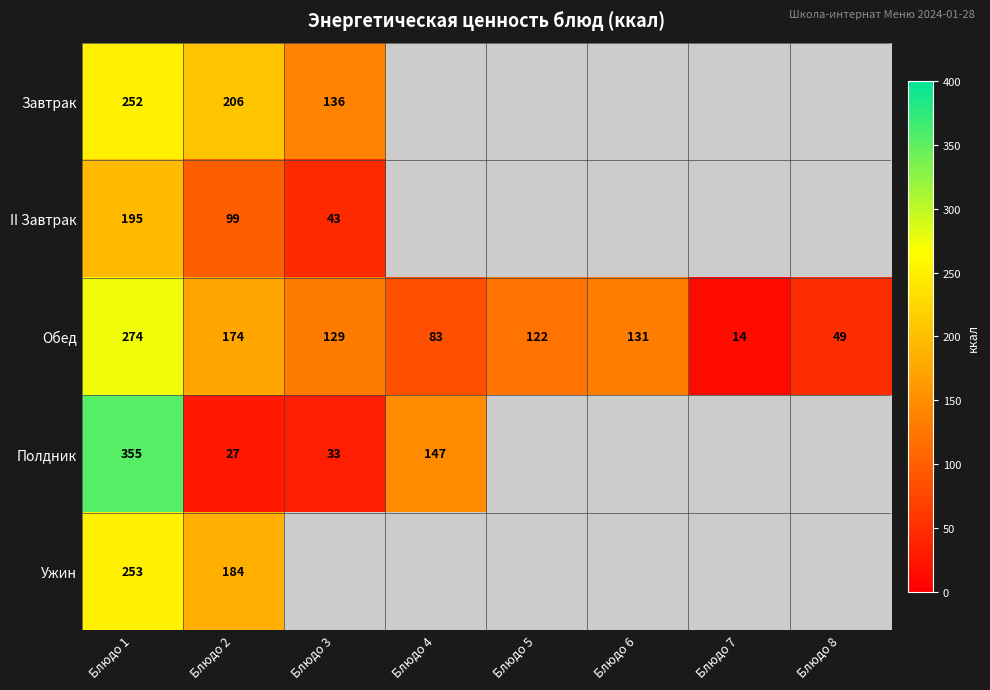

Is the value of II Завтрак at Блюдо 3 greater than the value of Обед at Блюдо 6?

No